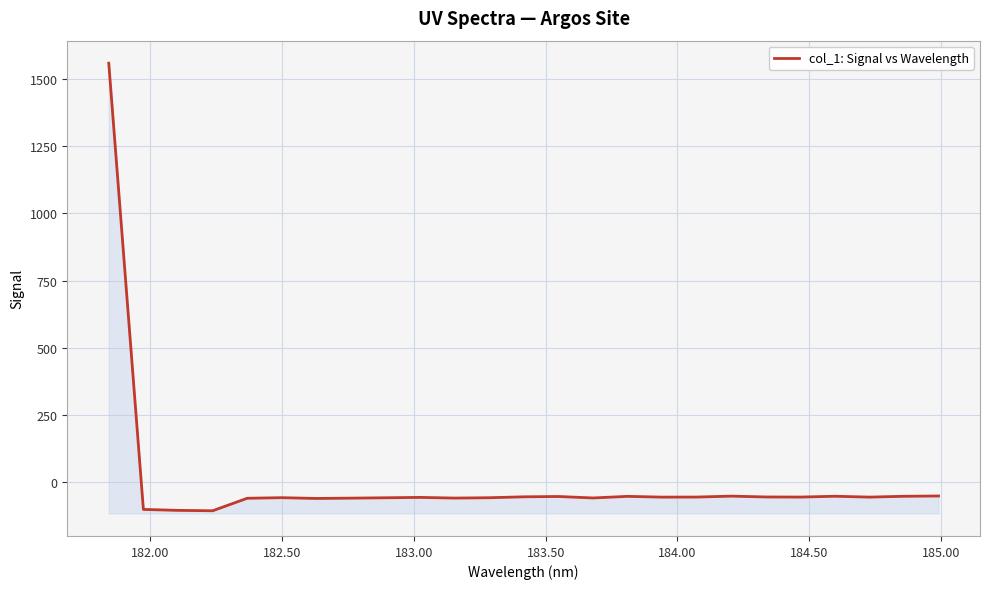

Reading left to right, what are all the values shown in this chart?

1557.6	-100.1	-103.6	-105.0	-58.6	-56.4	-59.3	-58.1	-56.8	-55.4	-57.9	-56.6	-53.2	-52.0	-57.5	-51.5	-54.4	-54.1	-50.7	-53.8	-54.1	-51.1	-54.3	-51.2	-50.1